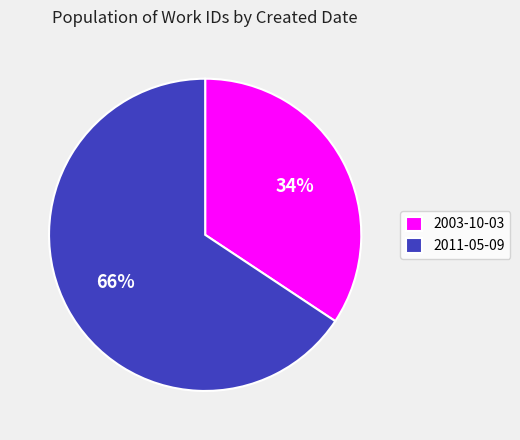

To the nearest percent, what is the combined percentage of 2011-05-09 and 2003-10-03?

100%